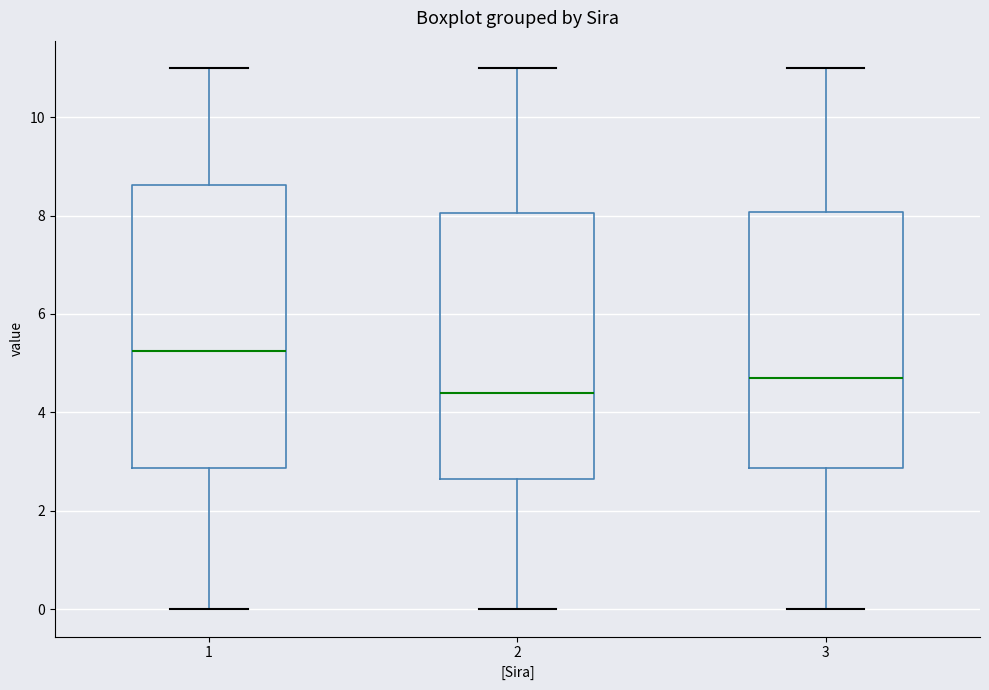

Reading left to right, transcribe this box plot: for each box, give where its median line is, the range the box spans, and where its two whiskers end, as read against the y-axis. The values are not printed on the chart, so give them approximately, as read against the axis.

1: median 5.2, box 2.8 to 8.6, whiskers 0.0 to 11.0
2: median 4.4, box 2.6 to 8.0, whiskers 0.0 to 11.0
3: median 4.8, box 2.8 to 8.0, whiskers 0.0 to 11.0